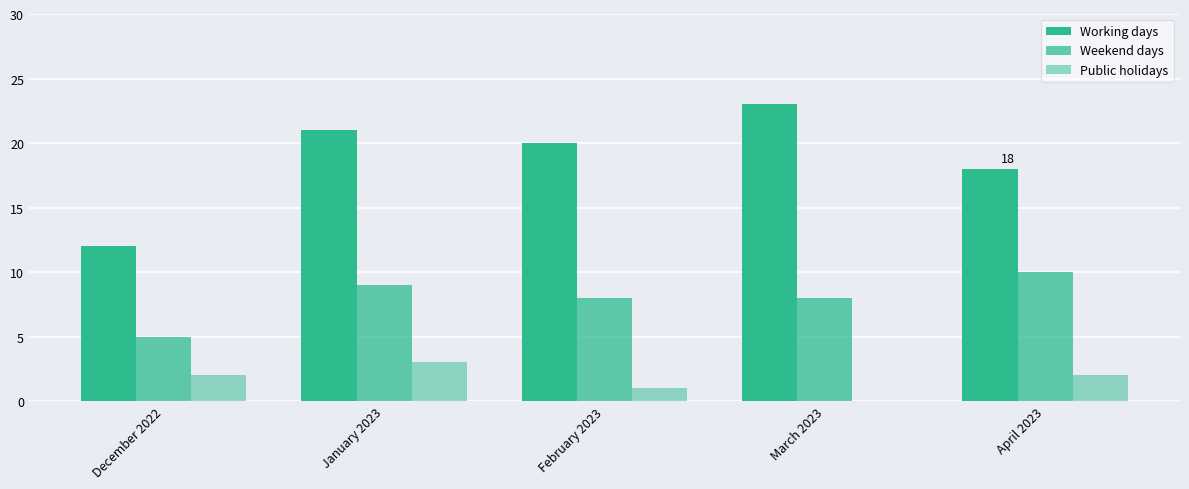

Which series has the largest total across all categories?

Working days